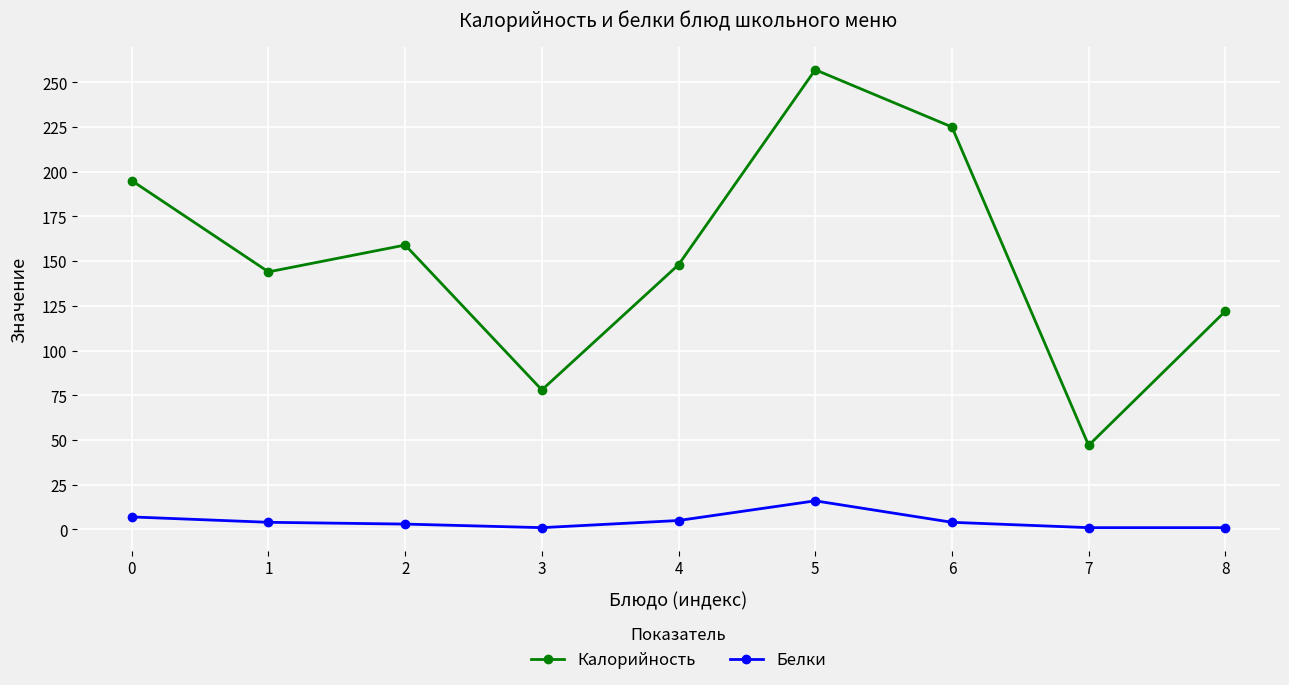

True or false: Калорийность has more than 2 points higher than both neighbors.

False